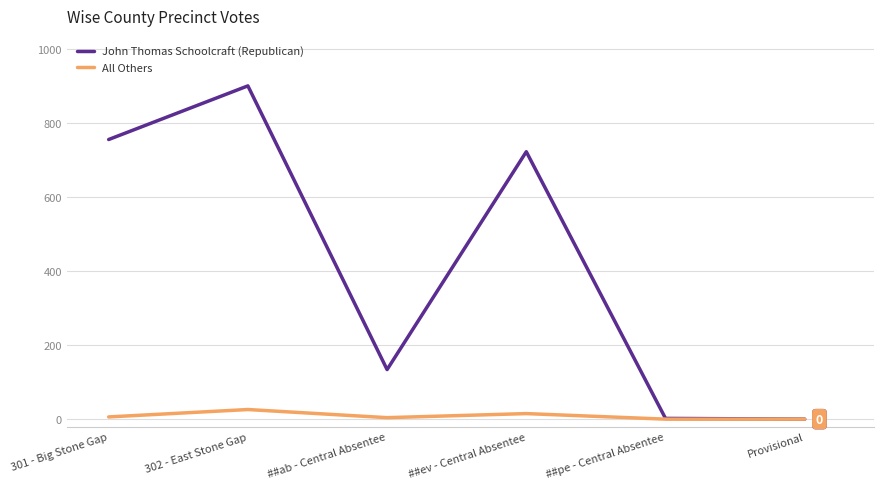

List the series in order of their overall mean, highest first.

John Thomas Schoolcraft (Republican), All Others